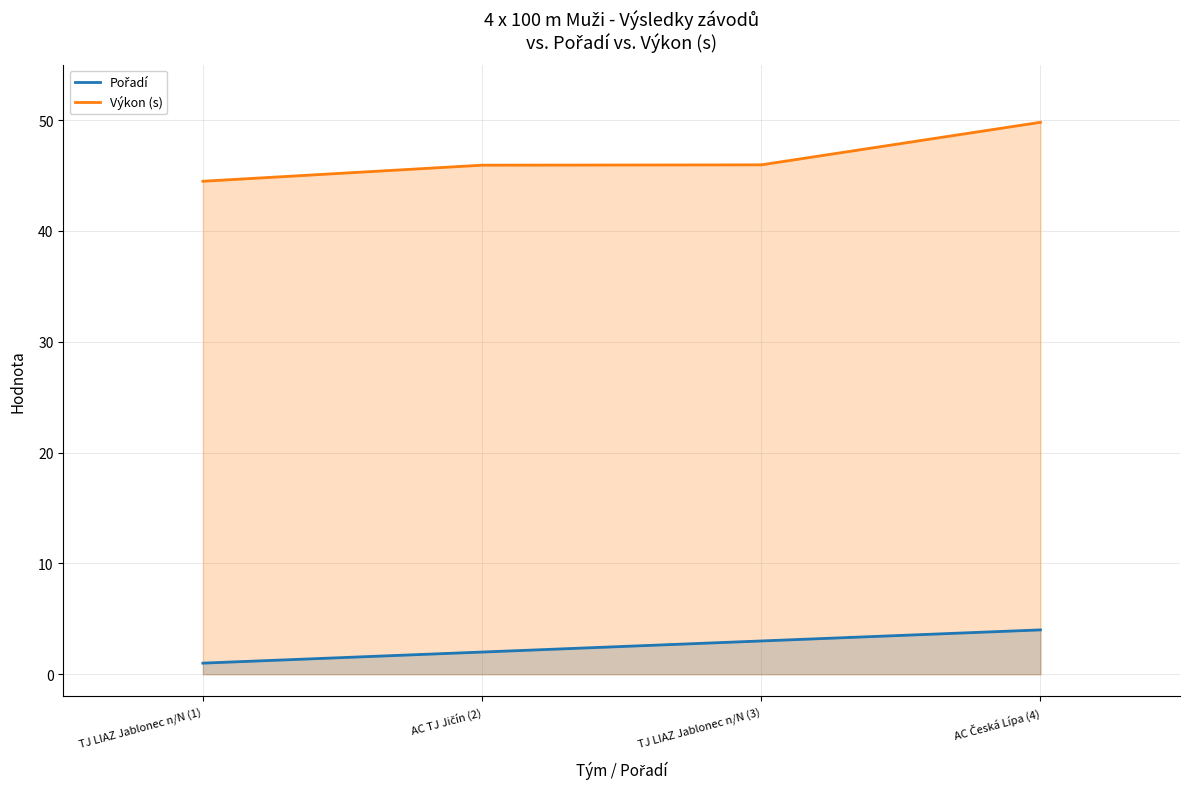

What is the spread (max minus min) of values at AC Česká Lípa (4)?

45.8